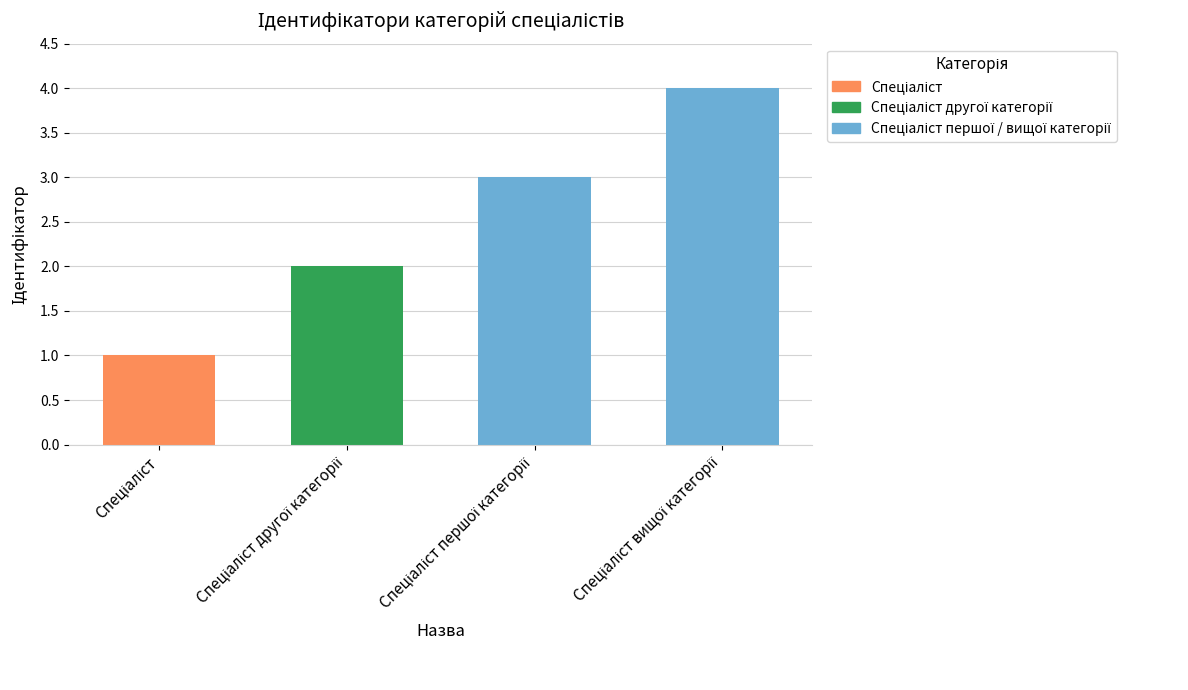

What value does the data have at Спеціаліст вищої категорії?

4